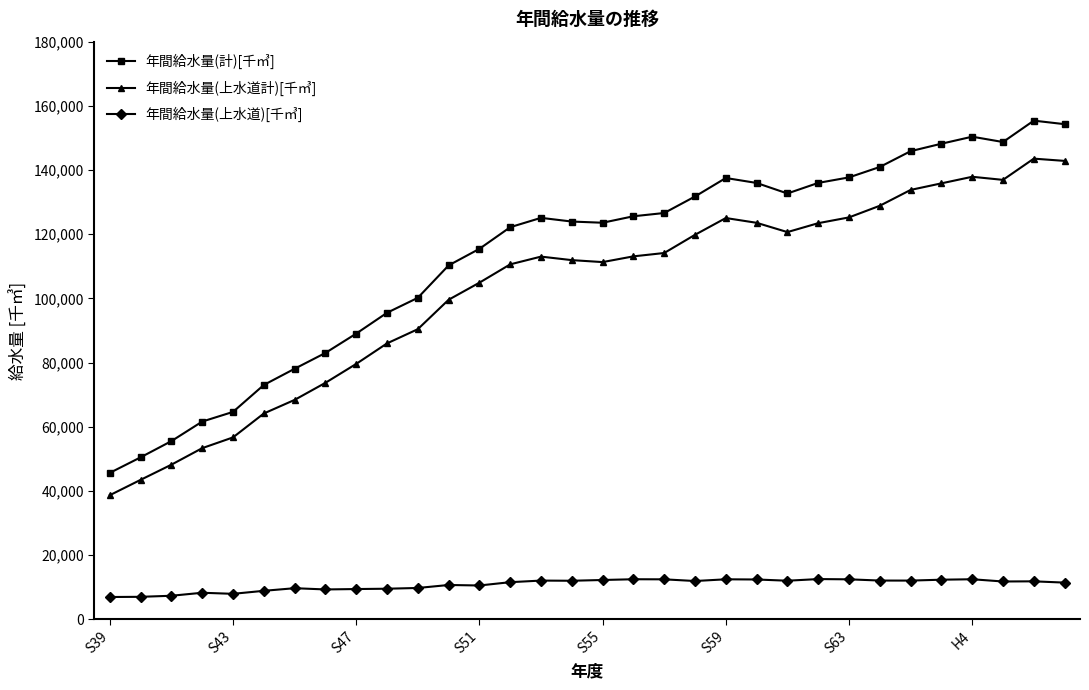

Which series has the largest total across all categories?

年間給水量(計)[千㎥]